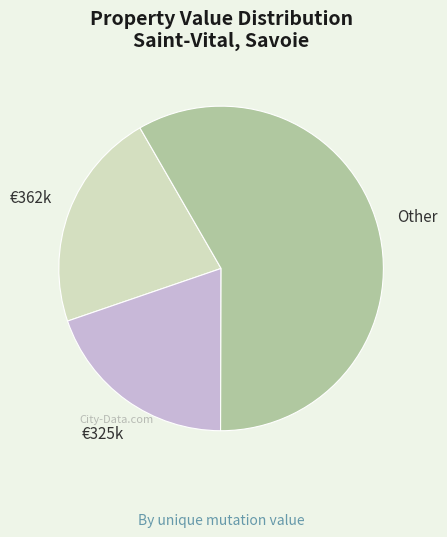

Is there any slice that represents more than half of the pie?

Yes